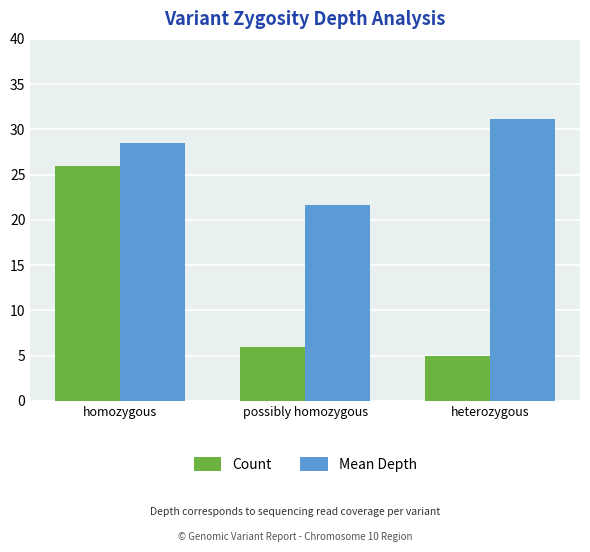

The Count series shows 3.7 at possibly homozygous. True or false?

False